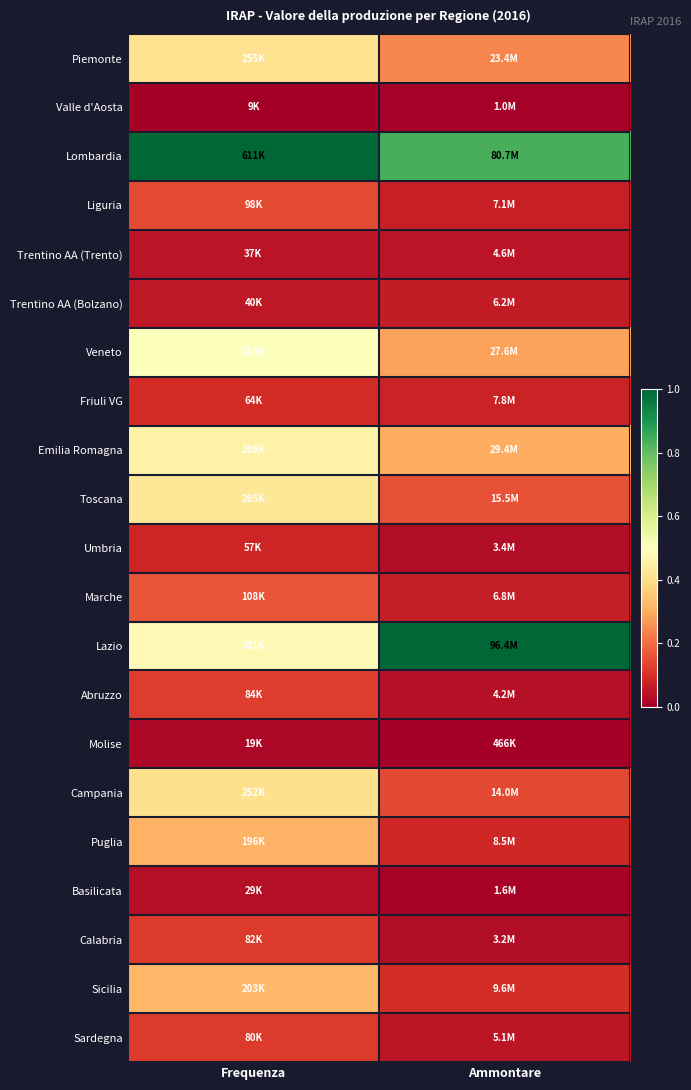

Reading right to left, what are all the values shown in this chart?

Piemonte: Ammontare=0.2	Frequenza=0.4
Valle d'Aosta: Ammontare=0.0	Frequenza=0.0
Lombardia: Ammontare=0.8	Frequenza=1.0
Liguria: Ammontare=0.1	Frequenza=0.1
Trentino AA (Trento): Ammontare=0.0	Frequenza=0.0
Trentino AA (Bolzano): Ammontare=0.1	Frequenza=0.1
Veneto: Ammontare=0.3	Frequenza=0.5
Friuli VG: Ammontare=0.1	Frequenza=0.1
Emilia Romagna: Ammontare=0.3	Frequenza=0.5
Toscana: Ammontare=0.2	Frequenza=0.4
Umbria: Ammontare=0.0	Frequenza=0.1
Marche: Ammontare=0.1	Frequenza=0.2
Lazio: Ammontare=1.0	Frequenza=0.5
Abruzzo: Ammontare=0.0	Frequenza=0.1
Molise: Ammontare=0.0	Frequenza=0.0
Campania: Ammontare=0.1	Frequenza=0.4
Puglia: Ammontare=0.1	Frequenza=0.3
Basilicata: Ammontare=0.0	Frequenza=0.0
Calabria: Ammontare=0.0	Frequenza=0.1
Sicilia: Ammontare=0.1	Frequenza=0.3
Sardegna: Ammontare=0.0	Frequenza=0.1